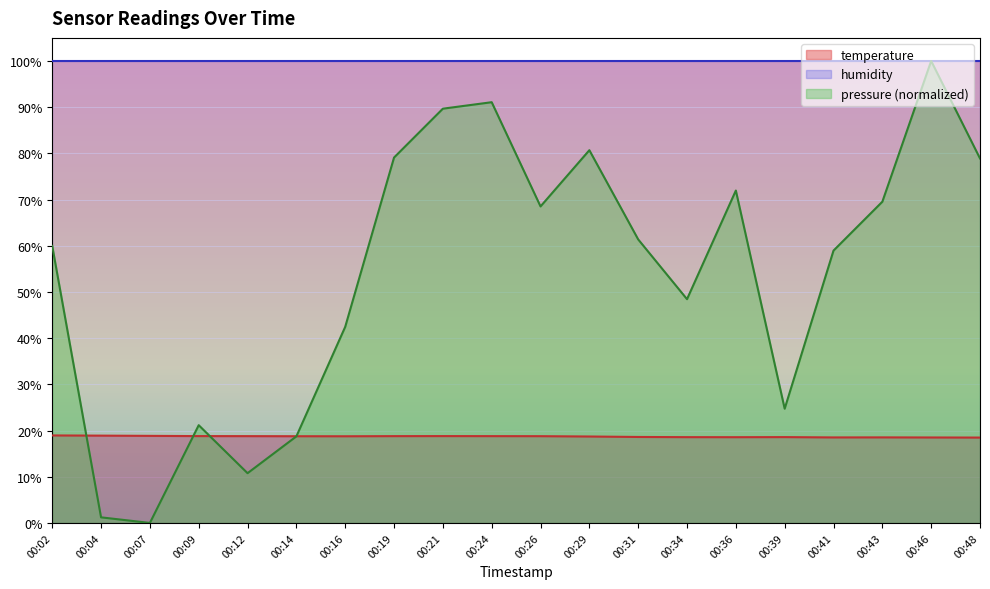

At which category is the sum across all series the highest?

00:46